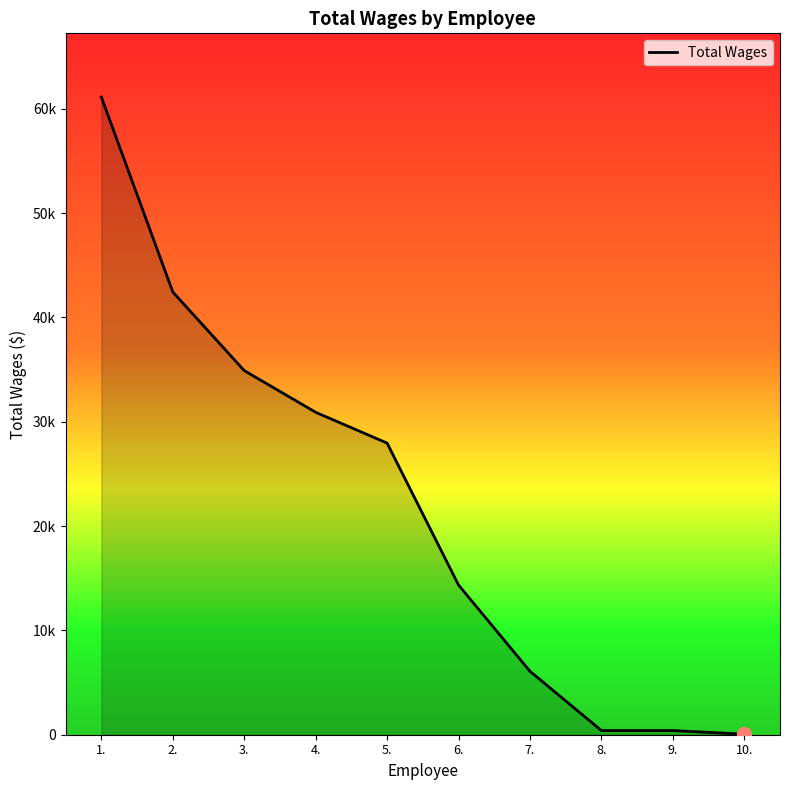

What position from the right is 1.?

10